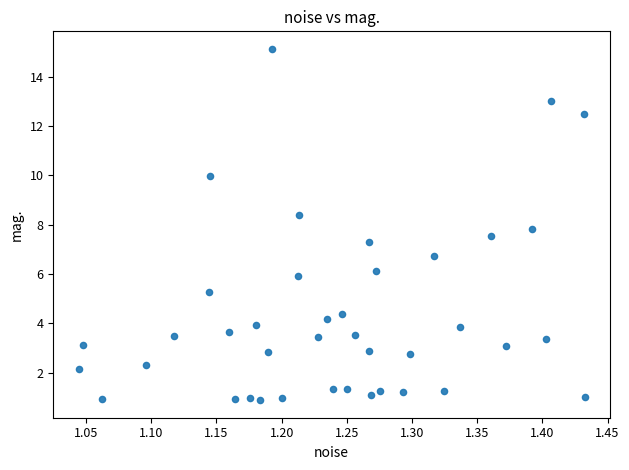

What is the range of Y values (max minus min)?

14.2